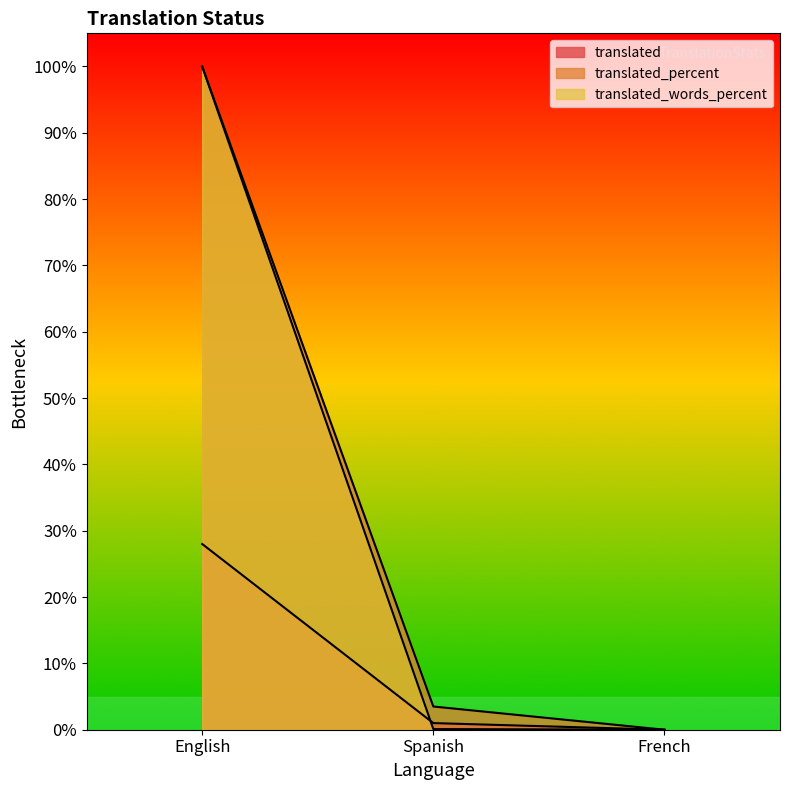

What is the label of the 3rd point from the right?

English